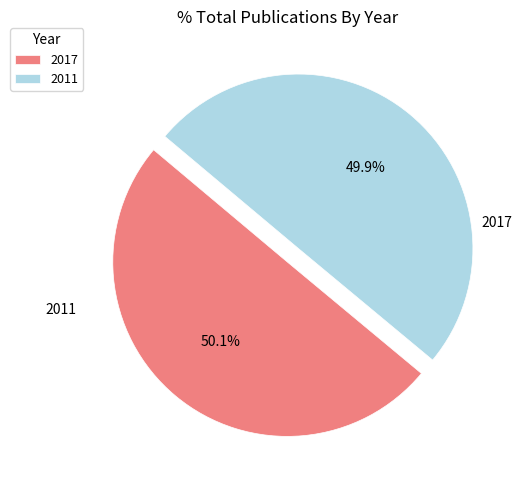

Approximately how many times larger is the value at 2017 compared to 2011?

1.0